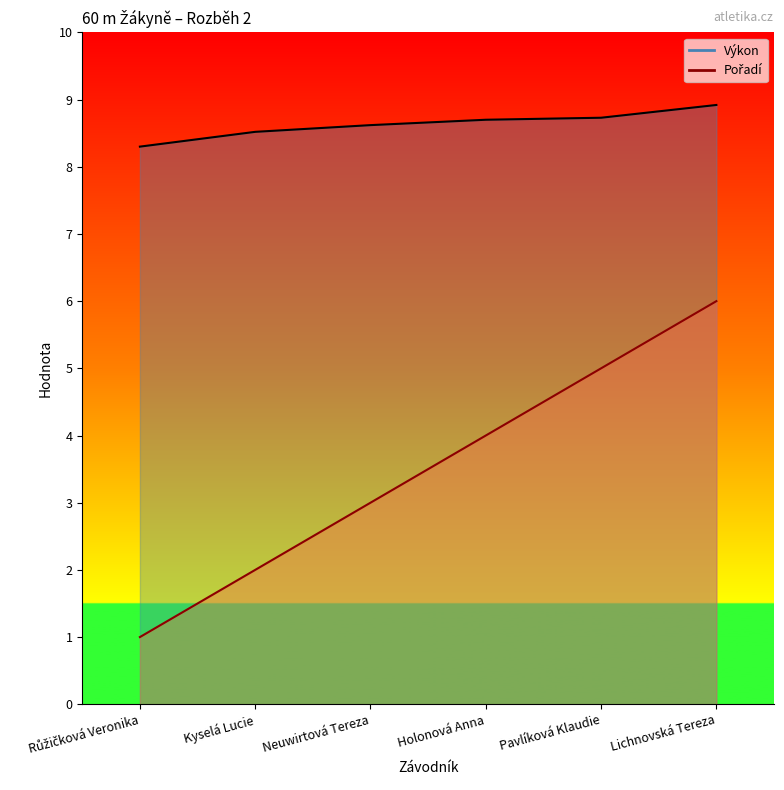

At how many categories does at least one series exceed 7?

6